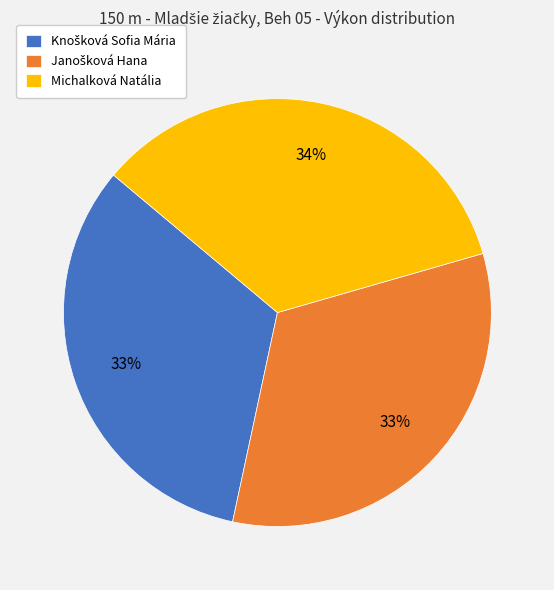

The Michalková Natália slice represents 34% of the pie. True or false?

True